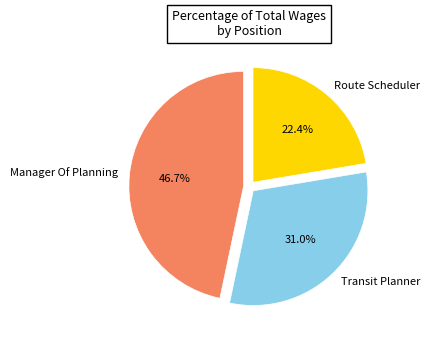

What is the total percentage of Transit Planner and Manager Of Planning?

77.6%